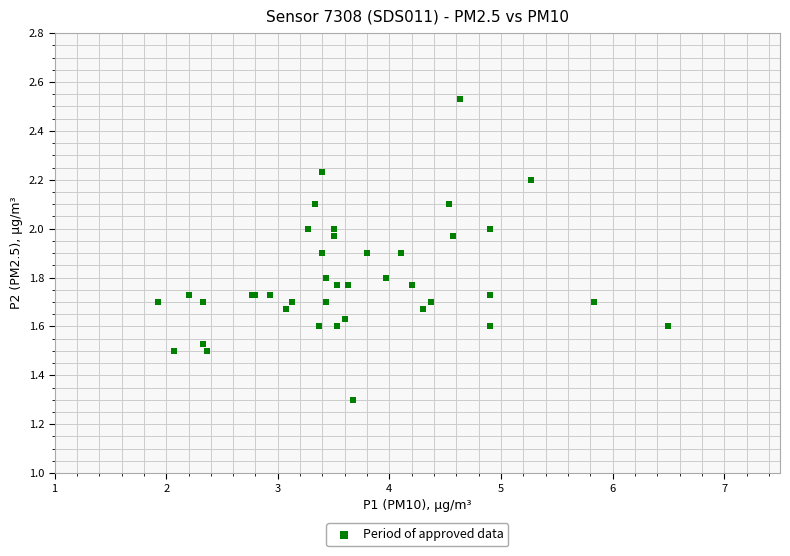

What Y value in the scatter plot is closest to 1?

1.3